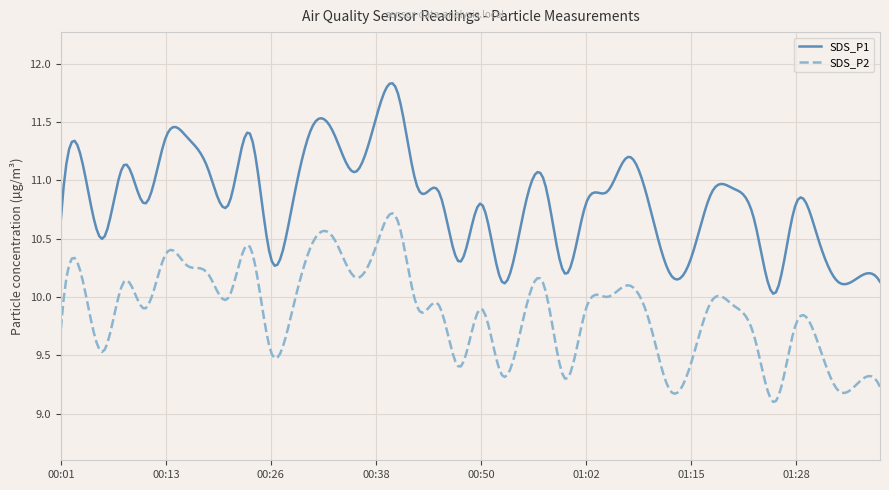

Rank the series by their maximum value, from highest to lowest.

SDS_P1, SDS_P2